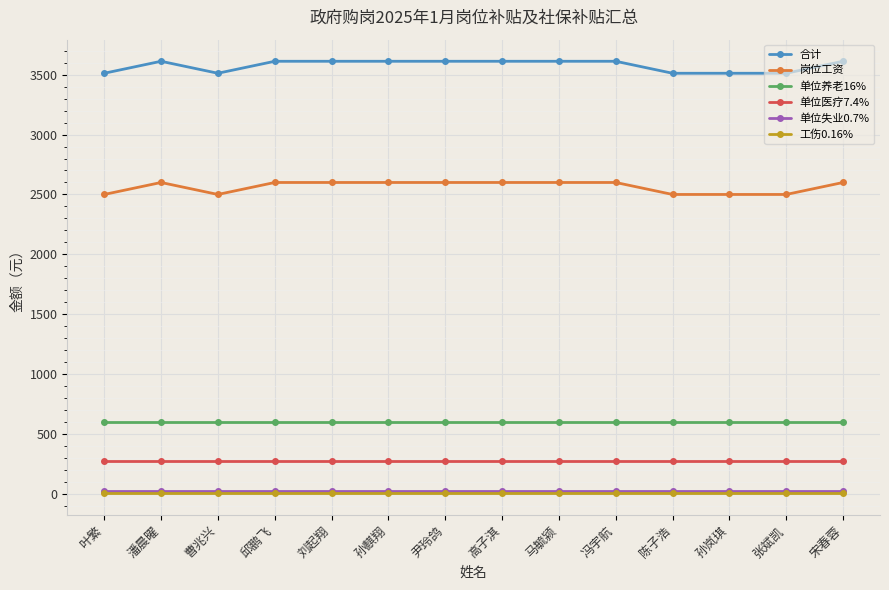

How many data points in 合计 are above 3611?

9